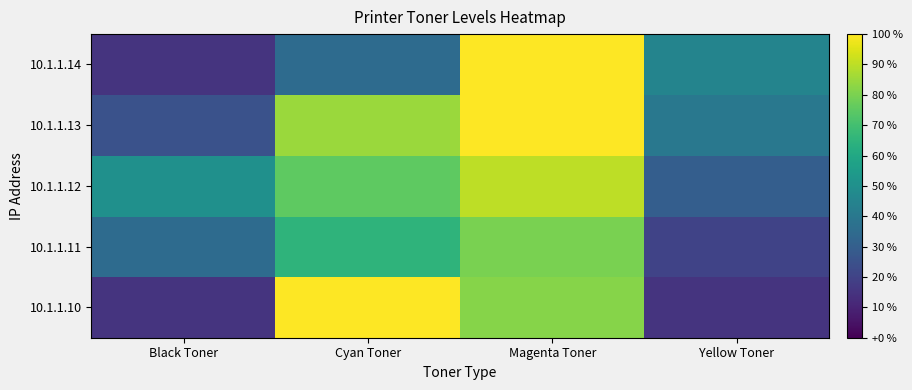

At which category does the chart reach its minimum across all series?

Black Toner